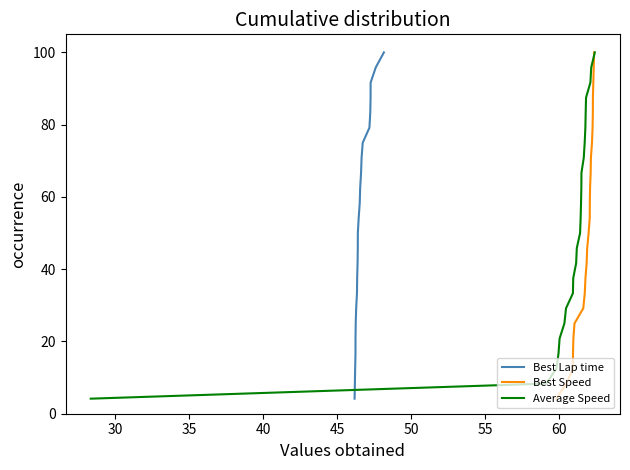

At how many categories does at least one series exceed 38?

15